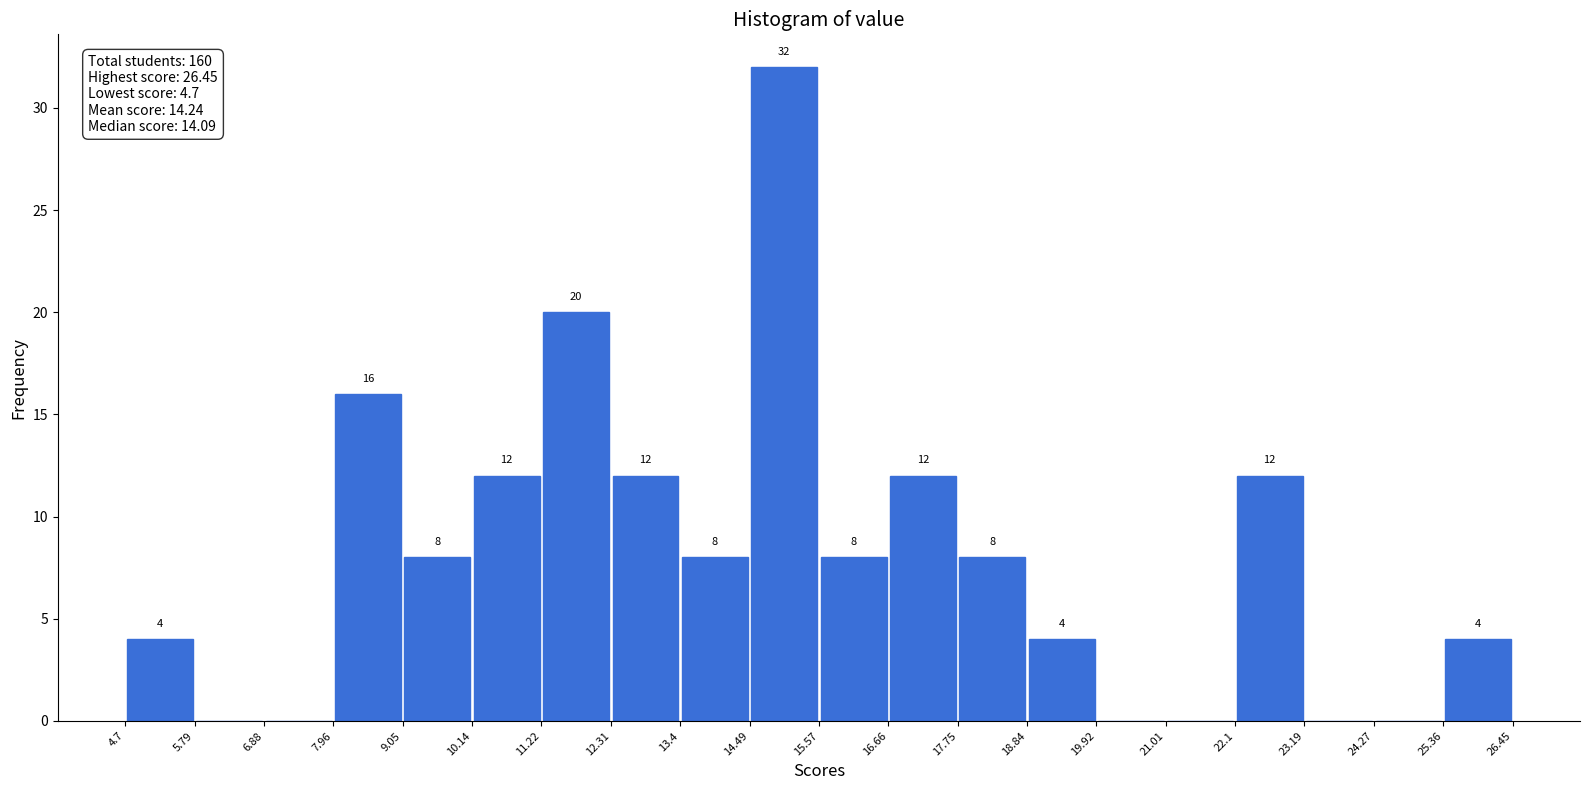

Which range on the x-axis has the tallest bar?

14.49 to 15.57